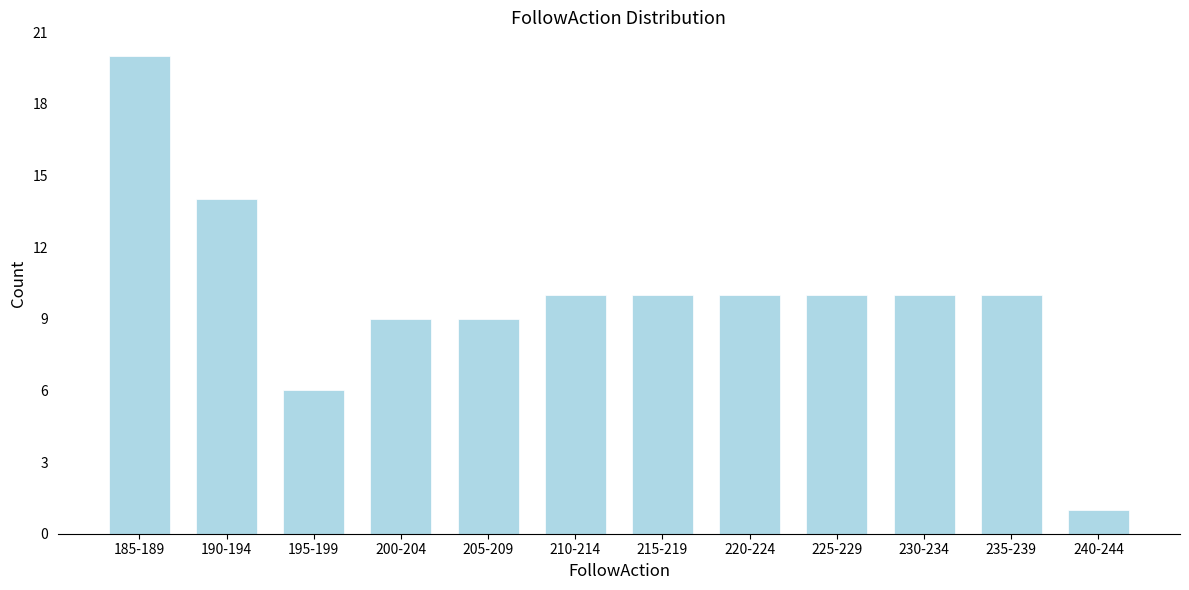

Reading left to right, transcribe all the data shown in this chart.

20	14	6	9	9	10	10	10	10	10	10	1